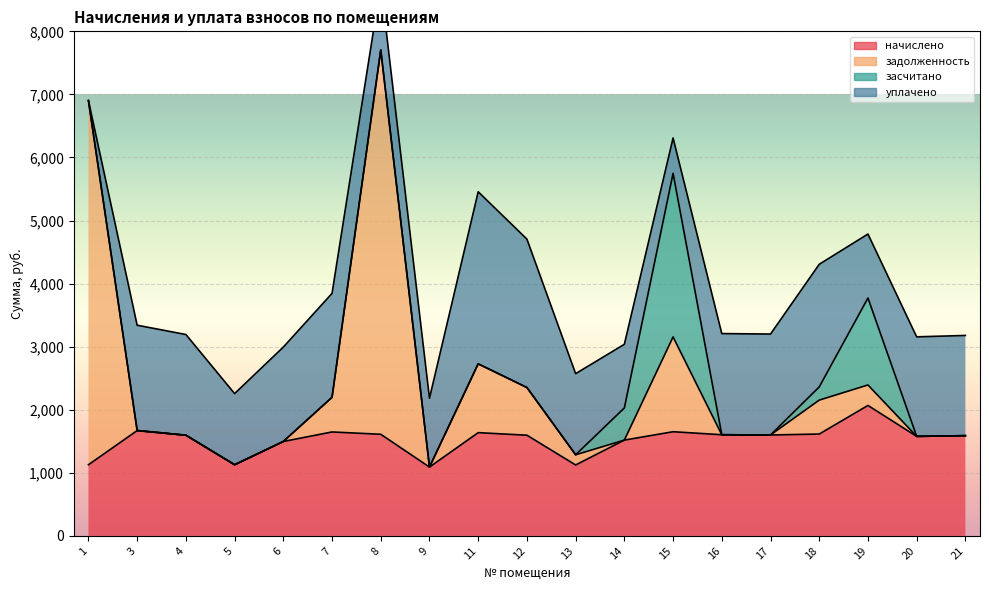

True or false: задолженность and начислено intersect in this chart.

False